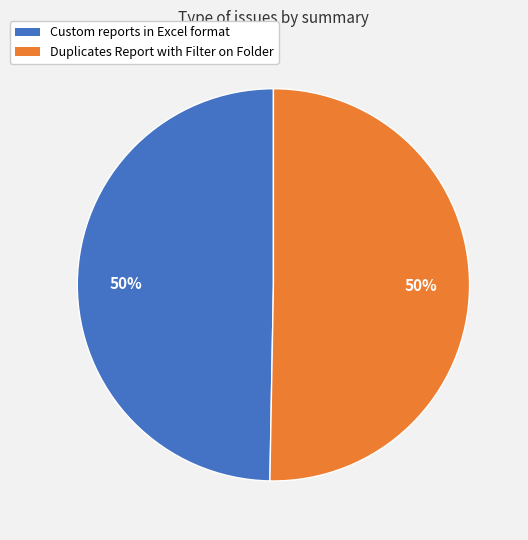

Do Custom reports in Excel format and Duplicates Report with Filter on Folder together represent more than half of the pie?

Yes